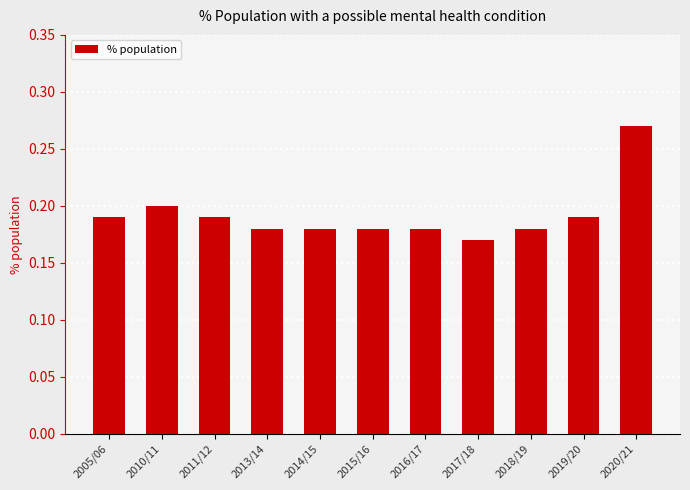

How many values are between 0 and 1?

11